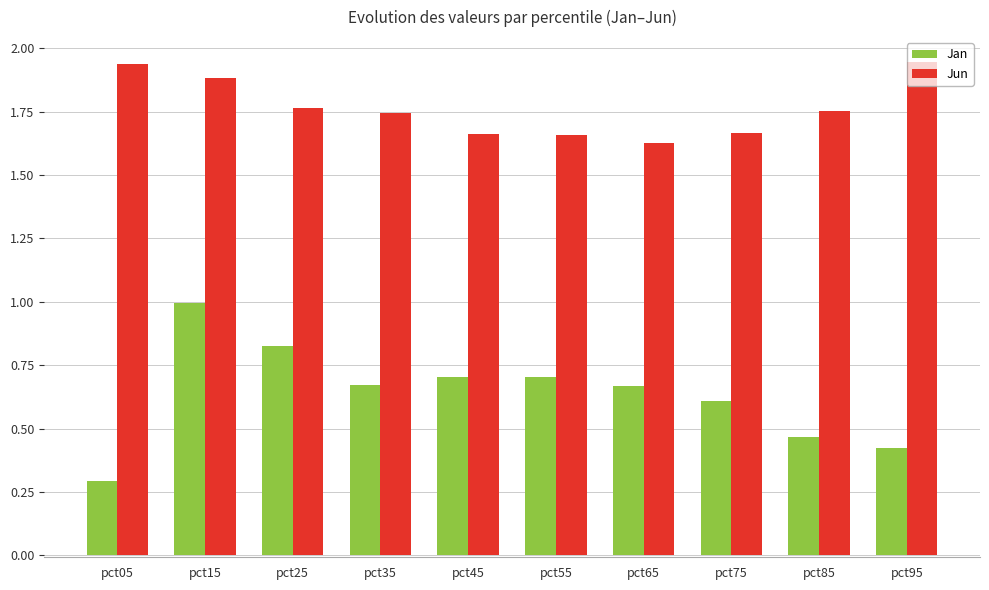

At how many categories does at least one series exceed 0?

10